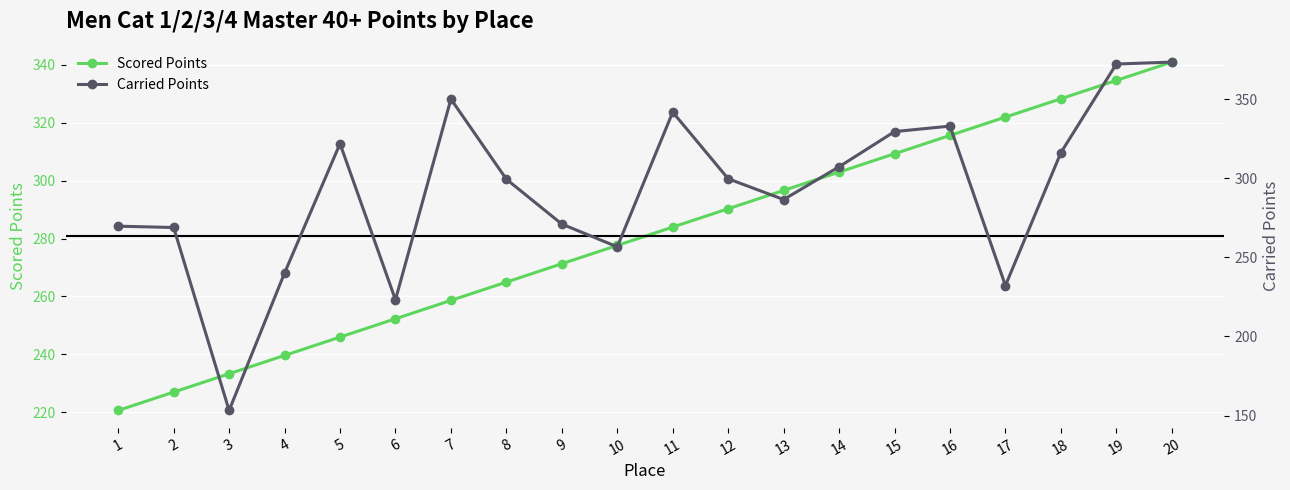

What is the average value of the Carried Points series?

292.3